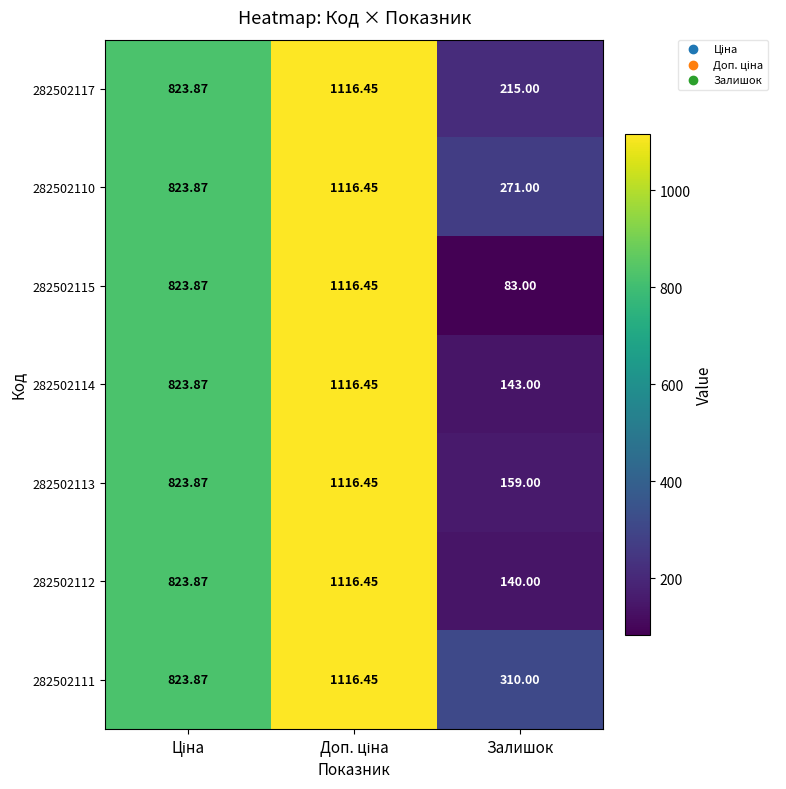

Is the value of 282502111 at Залишок greater than the value of 282502115 at Залишок?

Yes